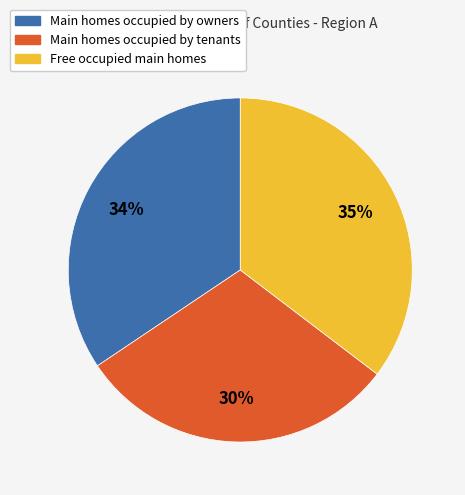

To the nearest percent, what is the average slice percentage?

33%